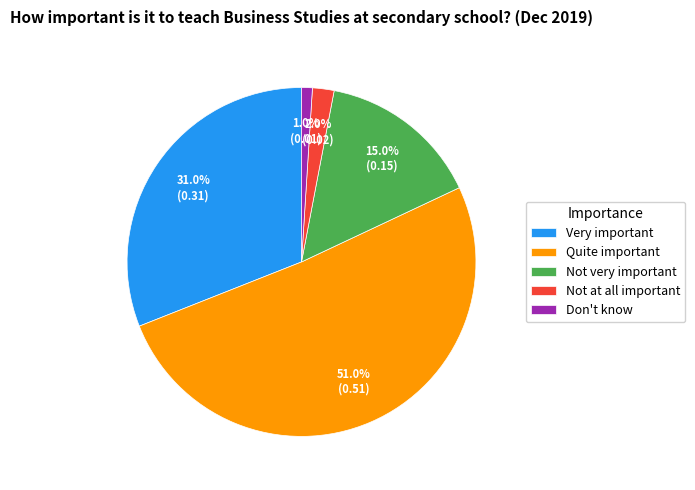

Is there a majority slice in this chart?

Yes